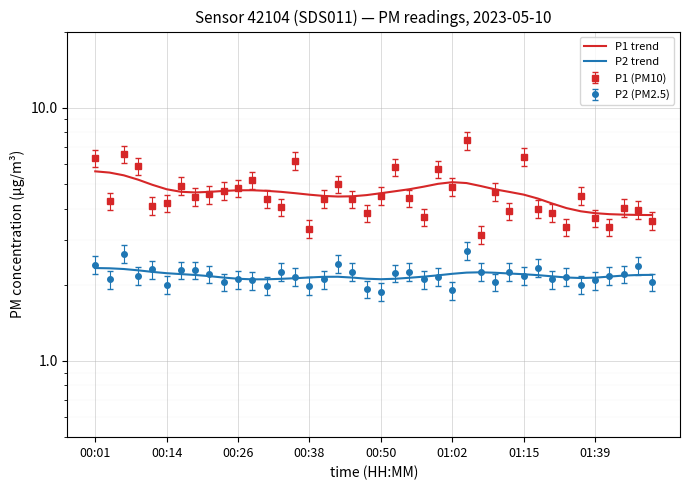

Which series has the largest total across all categories?

P1 trend